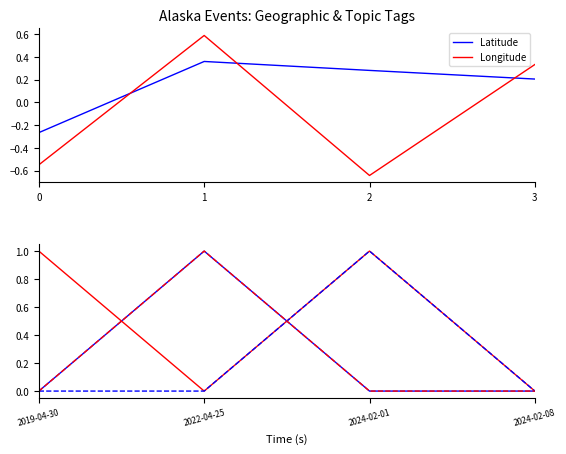

True or false: Latitude has more than 2 points higher than both neighbors.

False